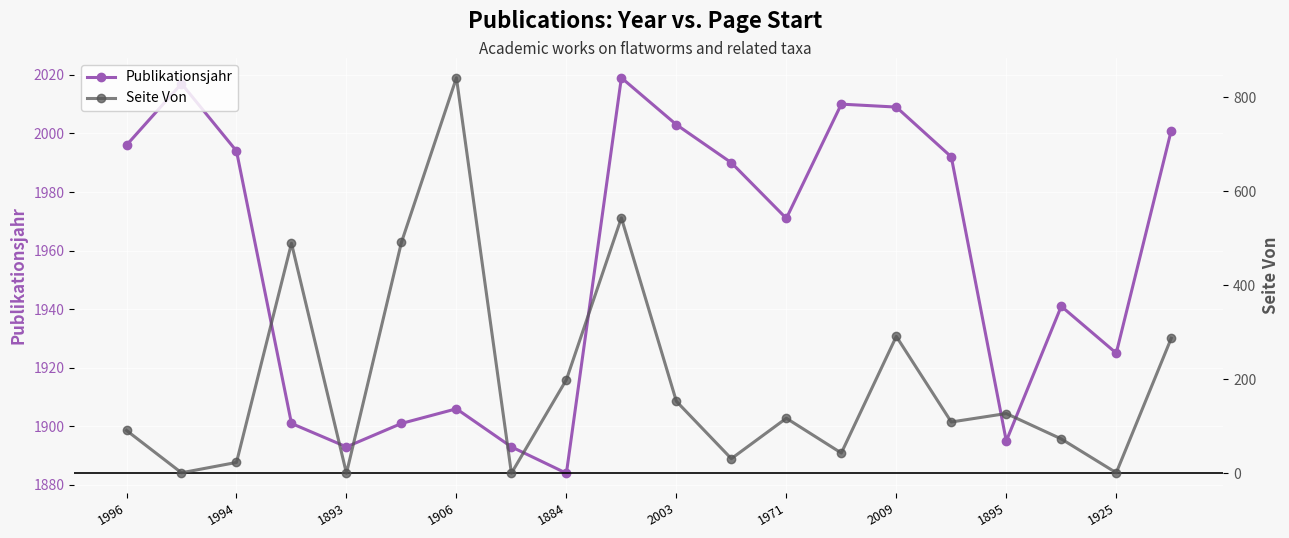

Rank the series by their average value, from highest to lowest.

Publikationsjahr, Seite Von